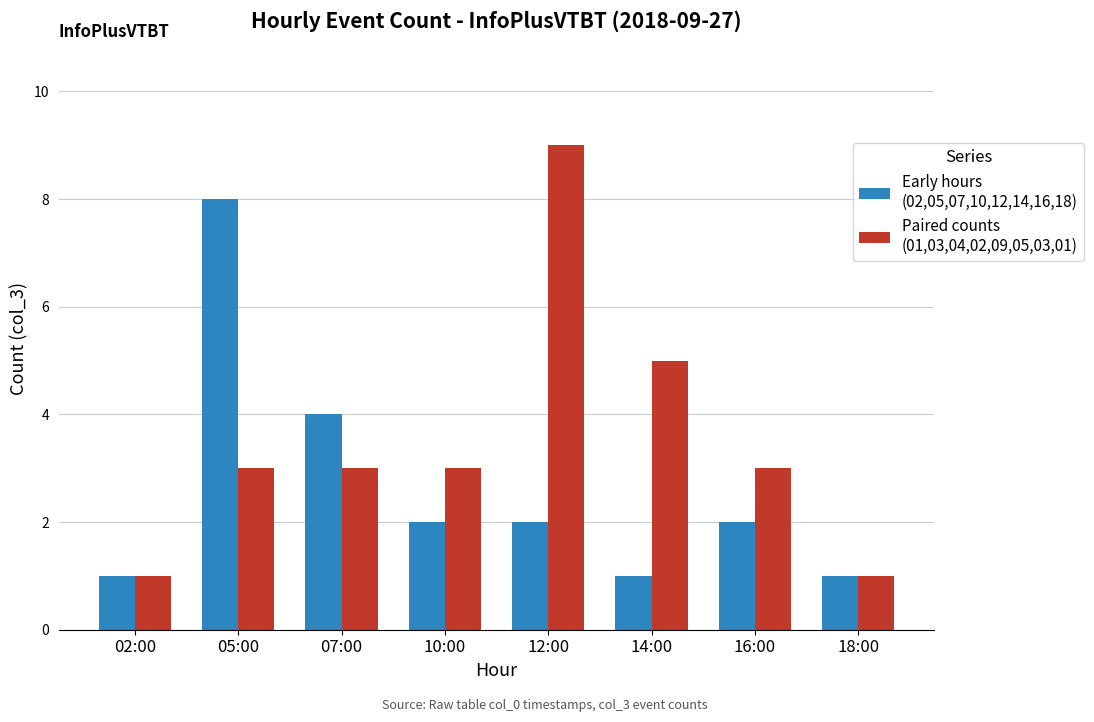

Which label corresponds to the largest value in the chart?

12:00